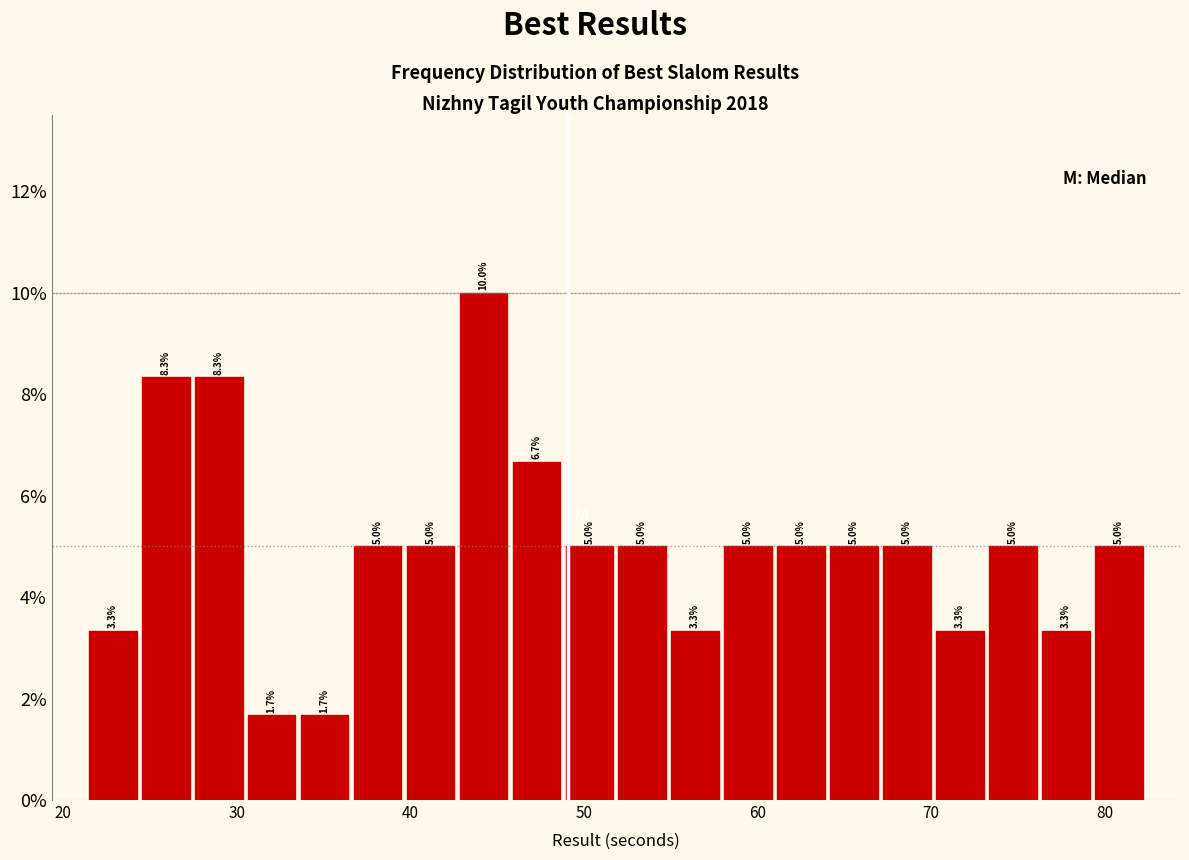

Around what value on the x-axis is the tallest bar? Give the approximate position of its centre, as read against the axis.

44